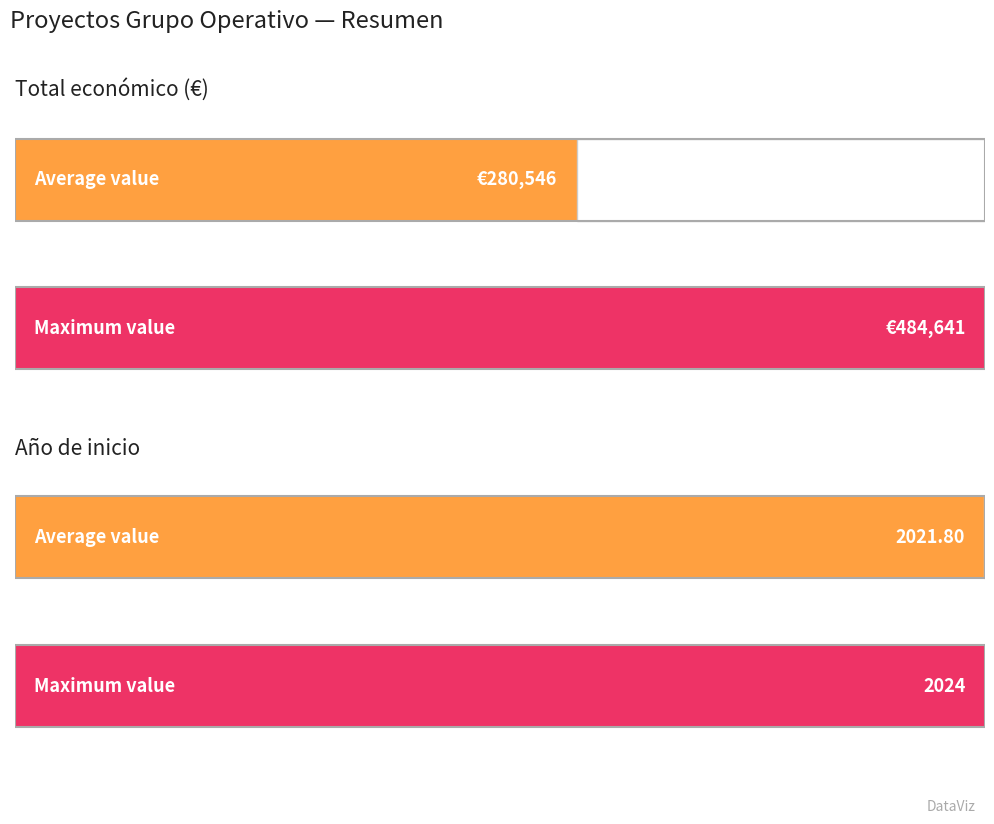

List the series in order of their peak value, lowest first.

Año de inicio, Total económico